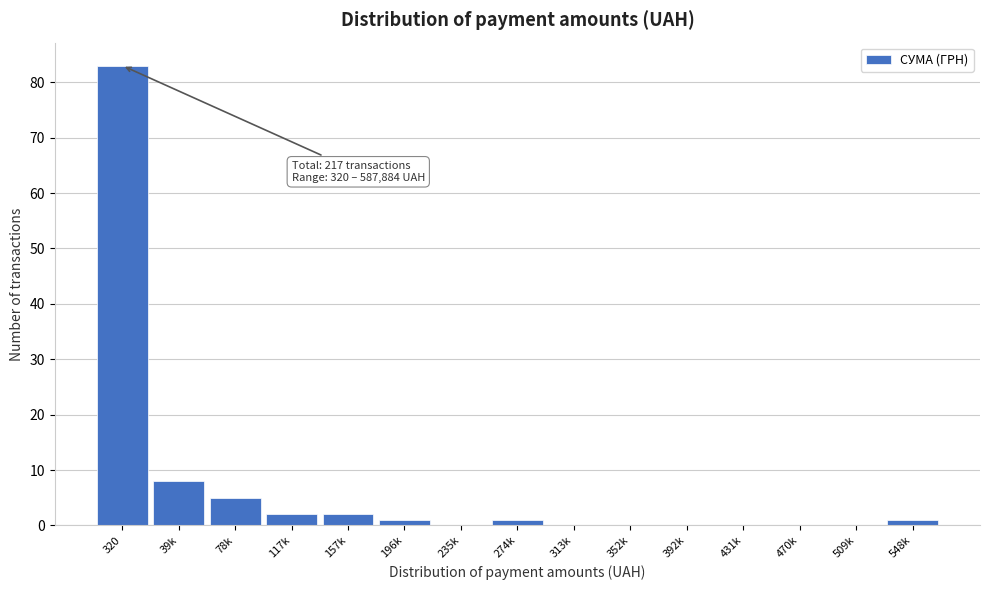

Reading right to left, what are all the values shown in this chart?

548k=1	509k=0	470k=0	431k=0	392k=0	352k=0	313k=0	274k=1	235k=0	196k=1	157k=2	117k=2	78k=5	39k=8	320=83